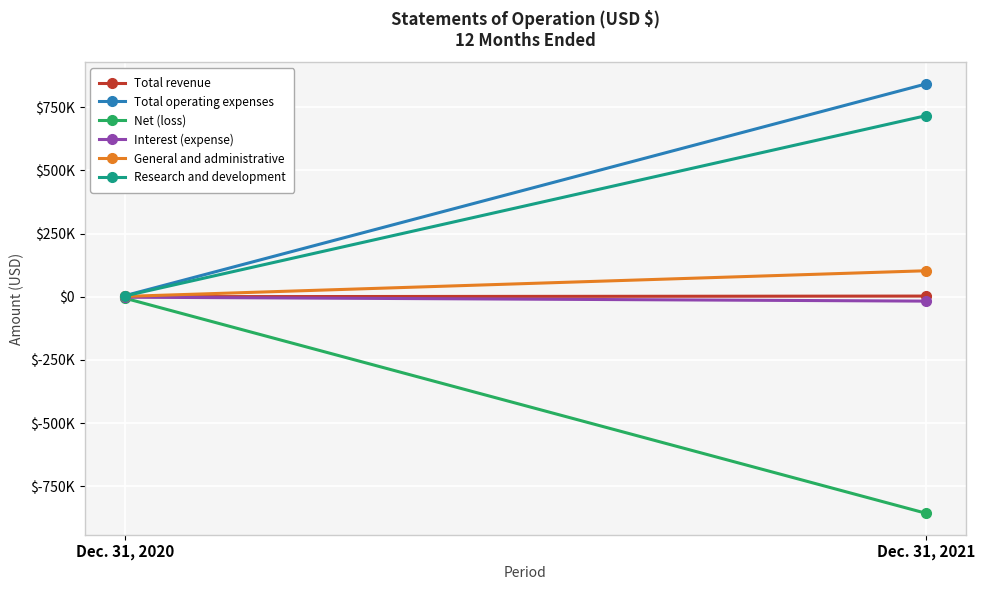

Which series has the largest total across all categories?

Total operating expenses